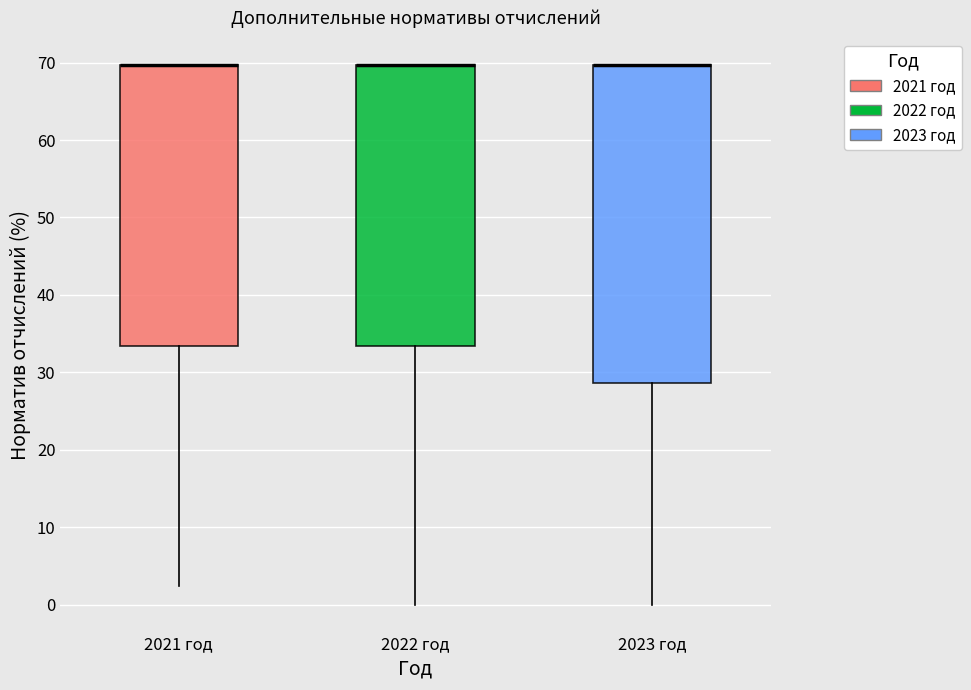

Which box is the tallest, from its lower edge to its upper edge?

2023 год